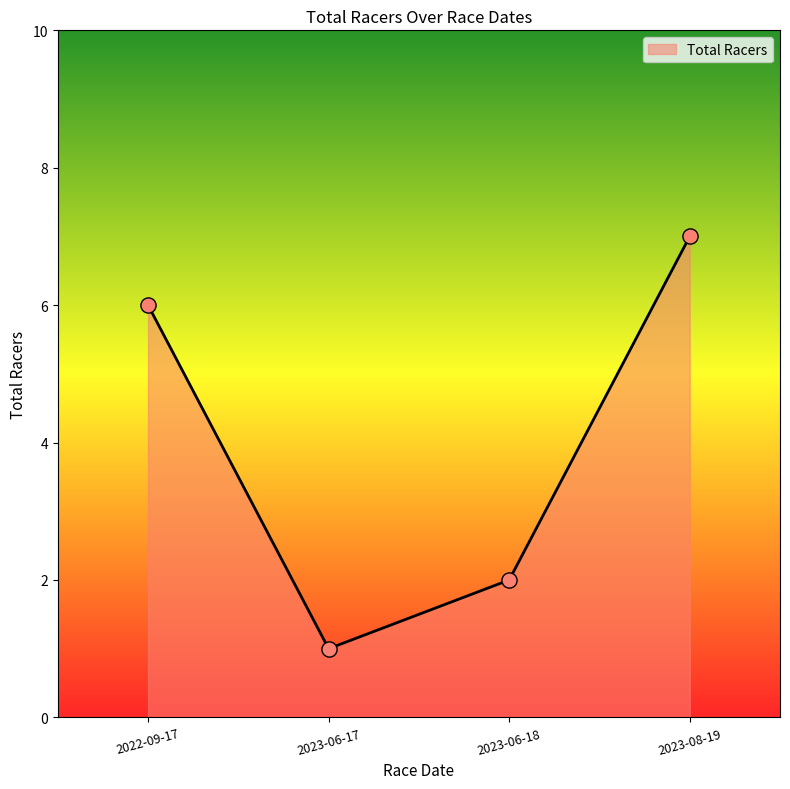

What is the ratio of the value at 2023-06-17 to the value at 2022-09-17?

0.2